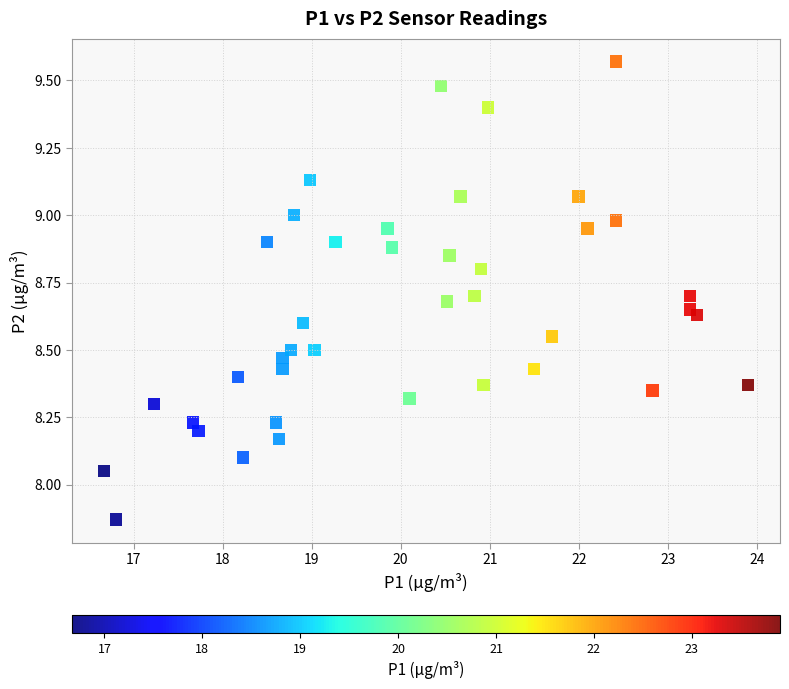

What is the range of X values (max minus min)?

7.2